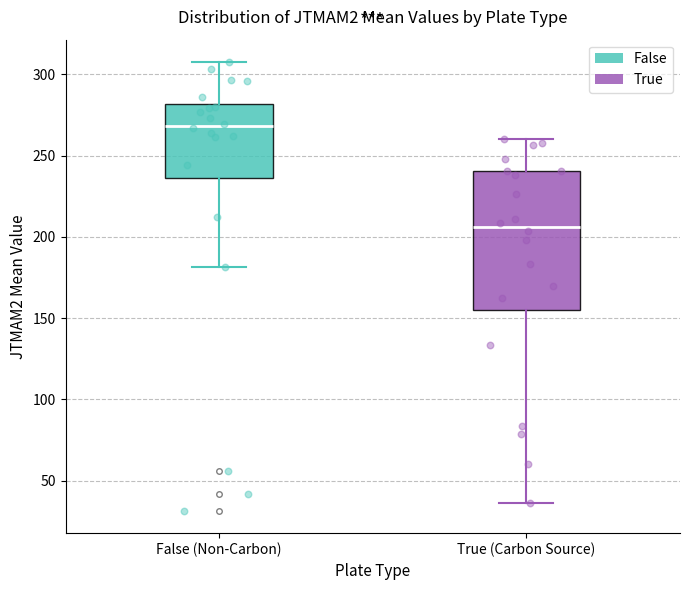

Which box is the tallest, from its lower edge to its upper edge?

True (Carbon Source)